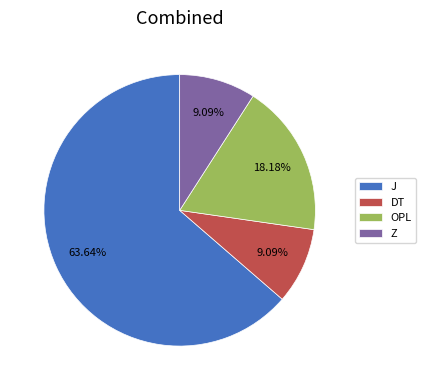

Between OPL and DT, which is larger?

OPL